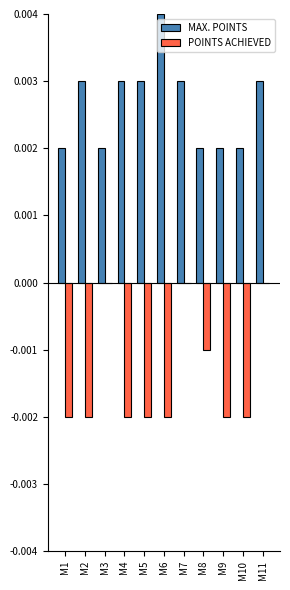

The POINTS ACHIEVED series shows -0.0 at M9. True or false?

True